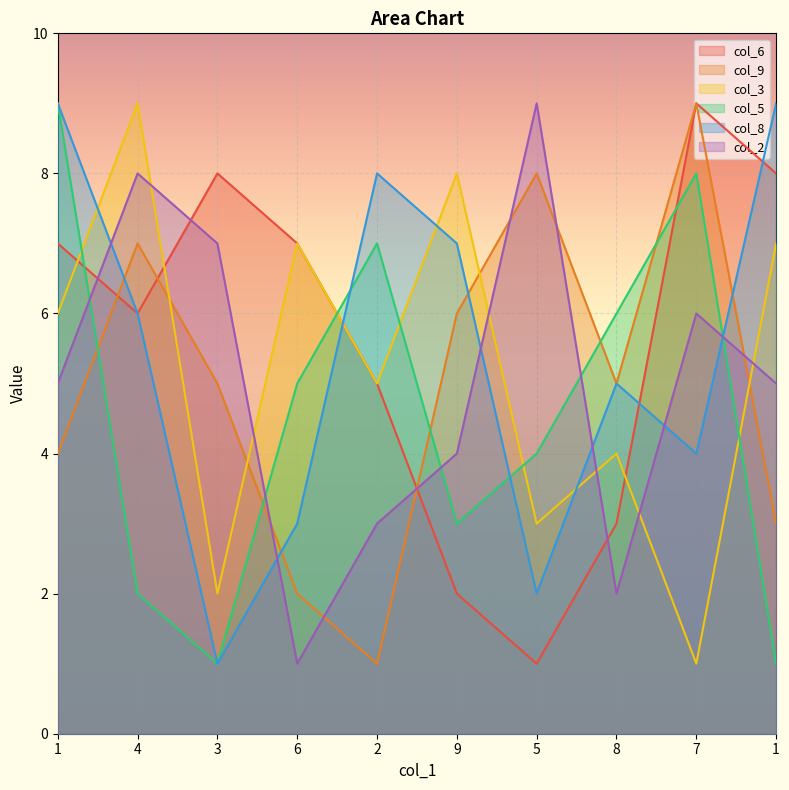

At which label does col_5 first exceed 5?

1